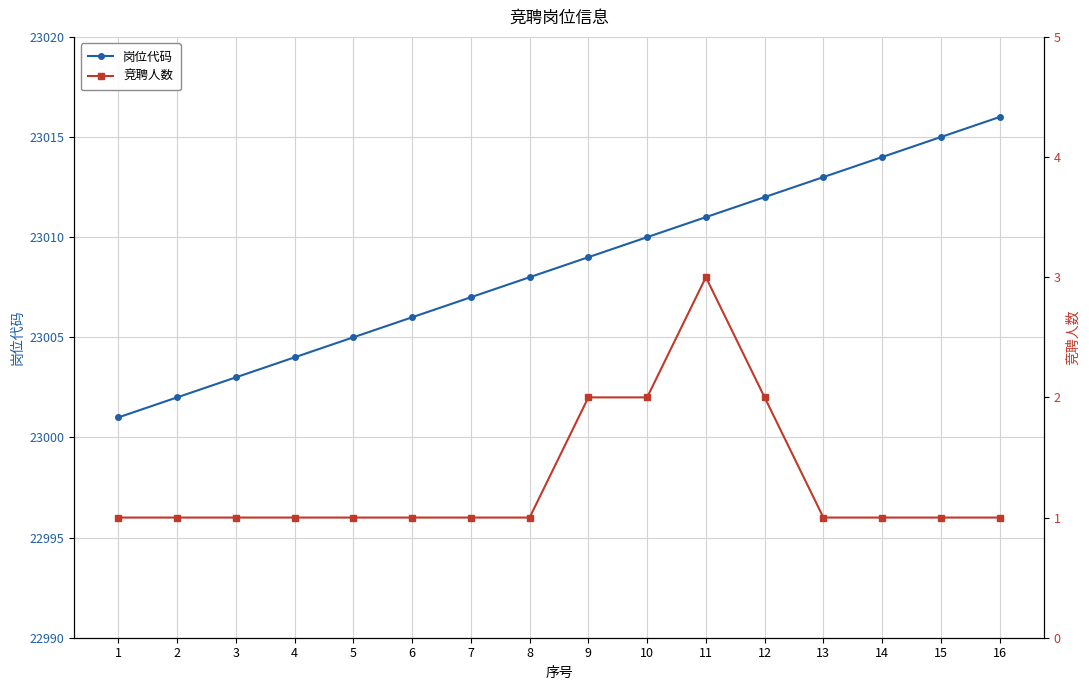

Does the chart display data point markers on the line(s)?

Yes